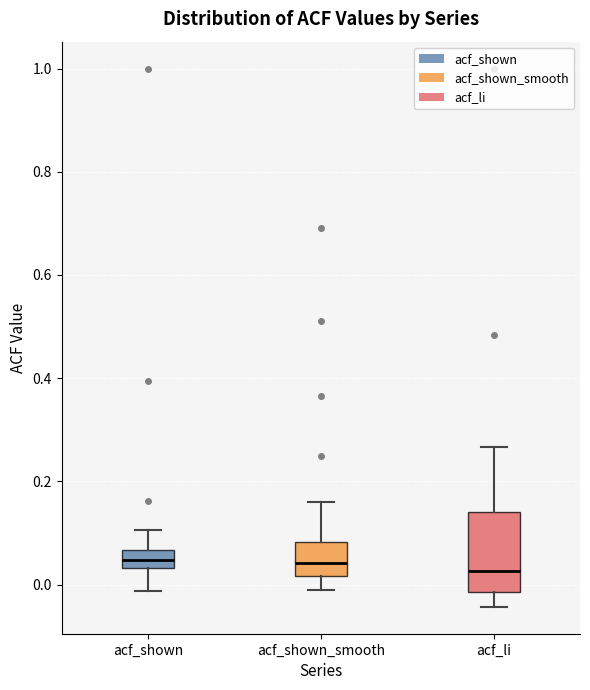

Where does the upper whisker of the box for acf_shown end on the y-axis? The values are not printed on the chart, so give them approximately, as read against the axis.

0.10